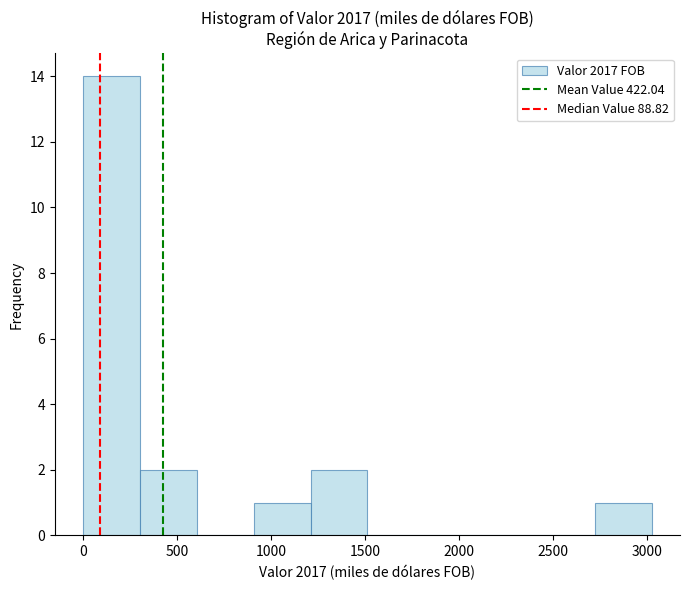

Reading left to right, list every bar in this chart as the range it spans on the x-axis followed by its height. Neither the bar edges nor the heights are printed on the chart, so give them approximately, as read against the axes.

0 to 300: 14
300 to 600: 2
600 to 900: 0
900 to 1200: 1
1200 to 1500: 2
1500 to 1800: 0
1800 to 2100: 0
2100 to 2400: 0
2400 to 2700: 0
2700 to 3000: 1